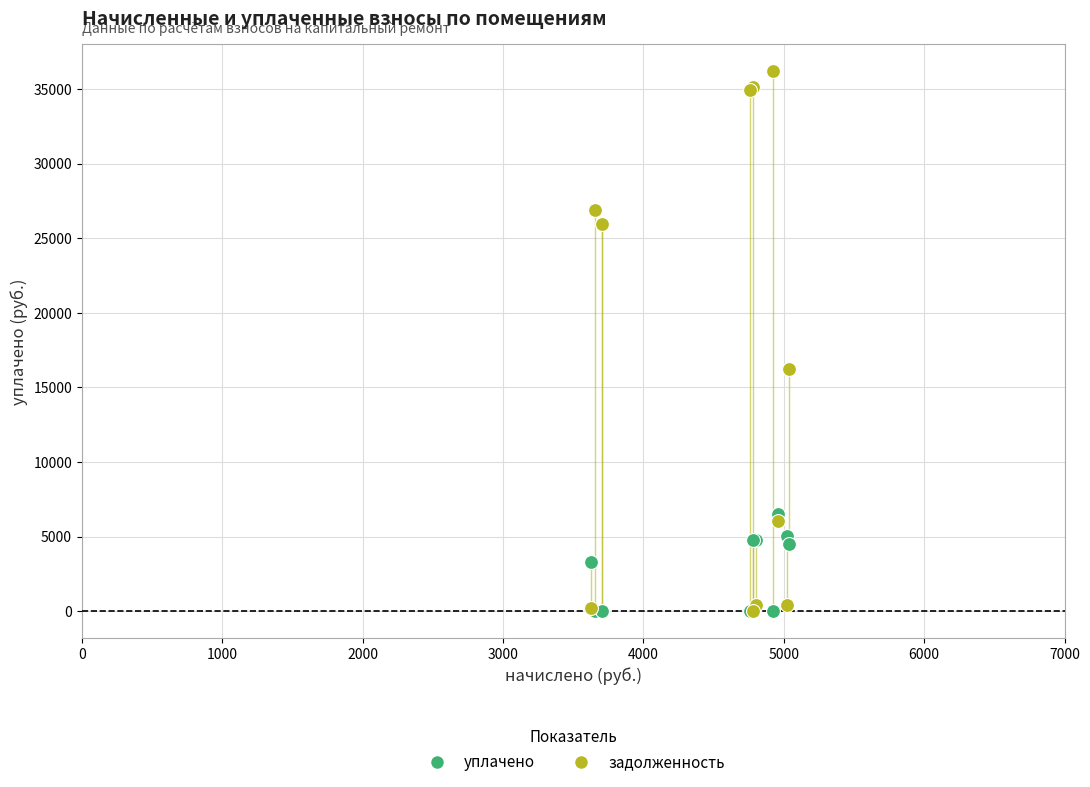

Which series has the widest spread of Y values?

задолженность